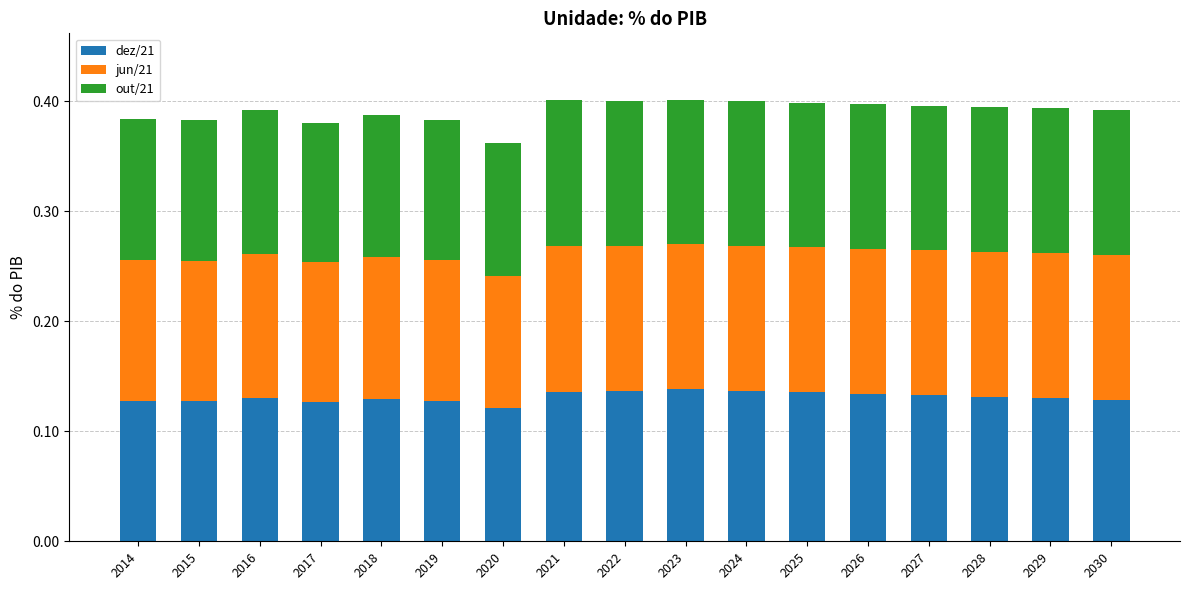

What is the total value across all series at 2020?

0.4